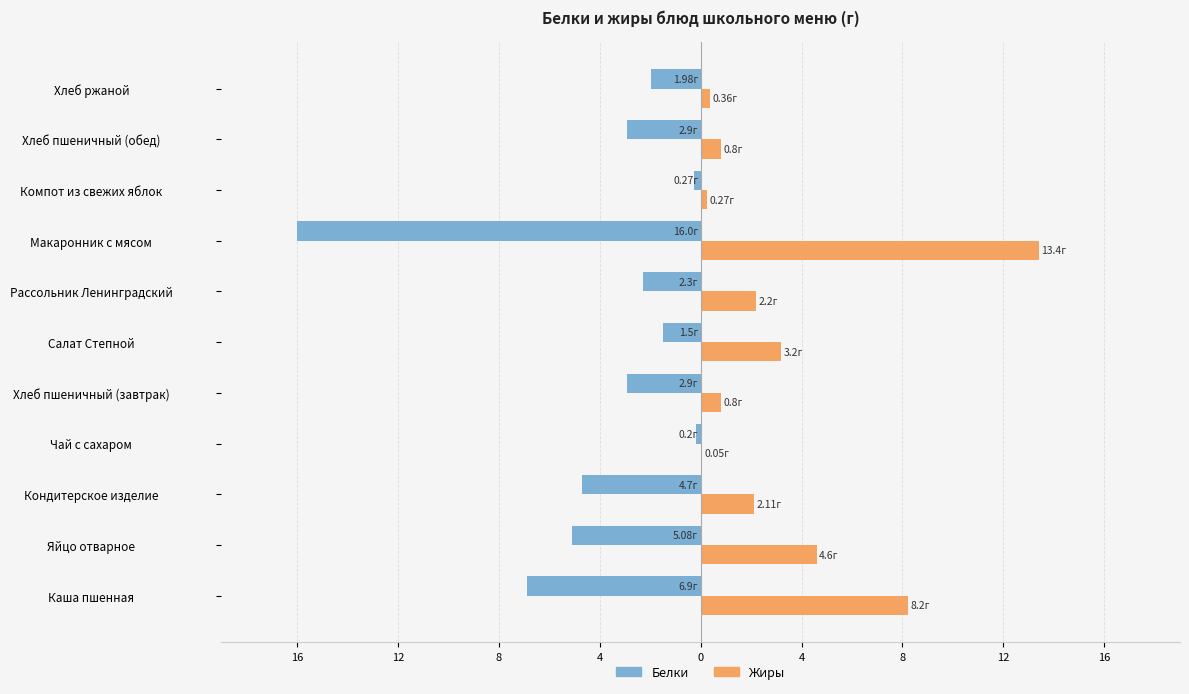

What are all the series names shown in the legend?

Белки, Жиры